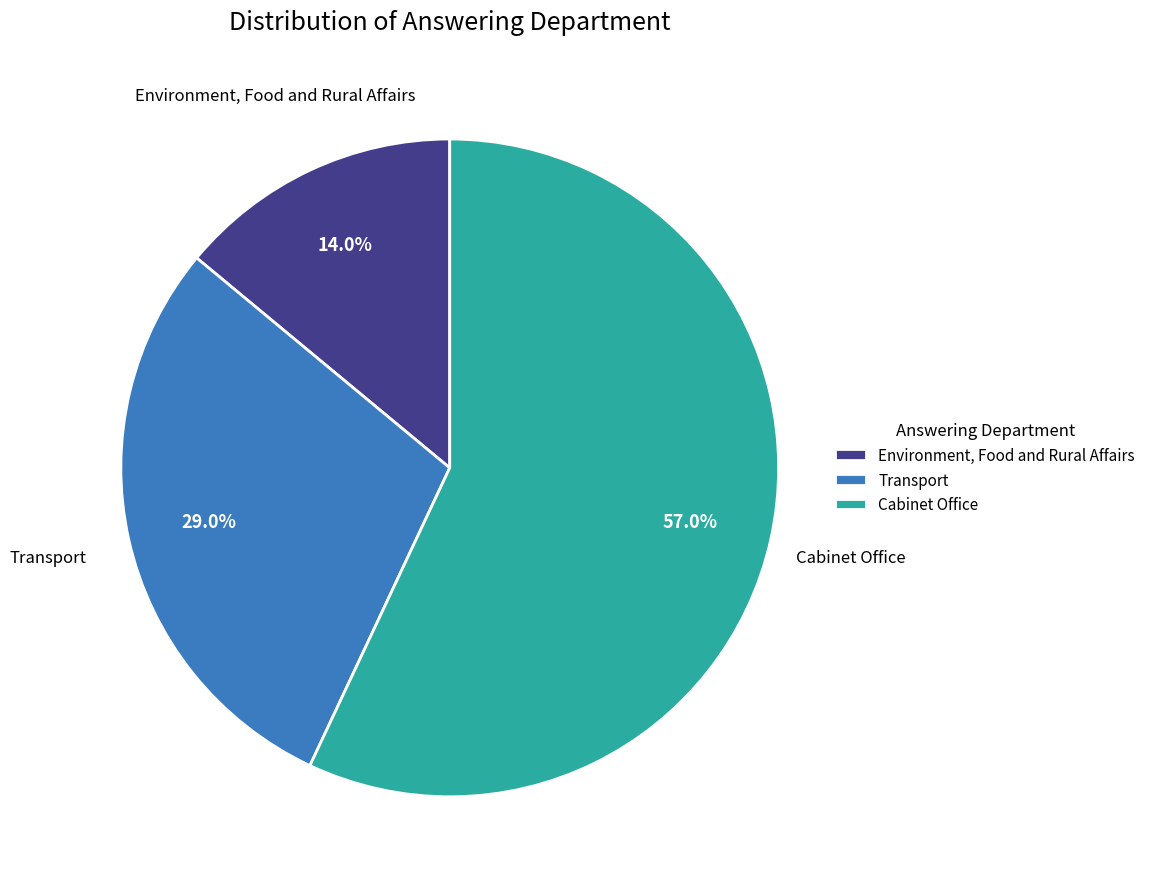

What percentage is NOT represented by Environment, Food and Rural Affairs?

86.0%